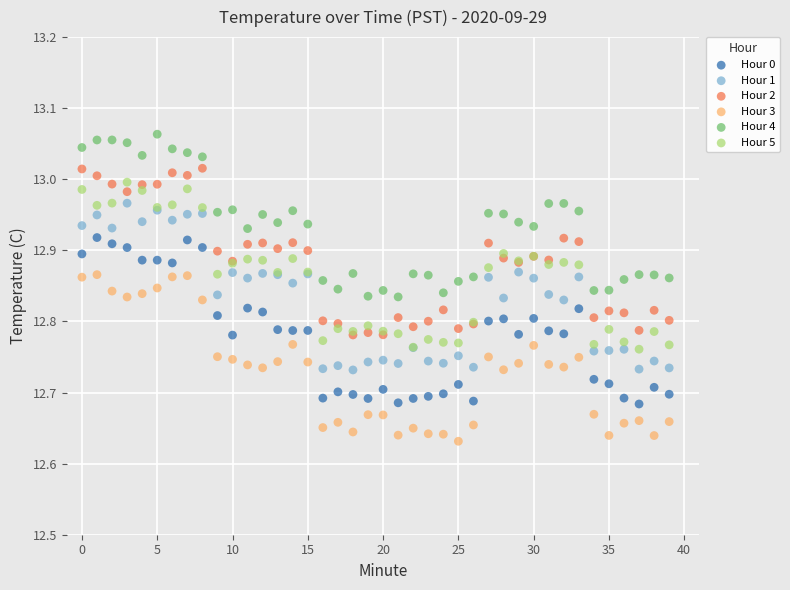

Which series reaches the maximum Y coordinate?

Hour 4